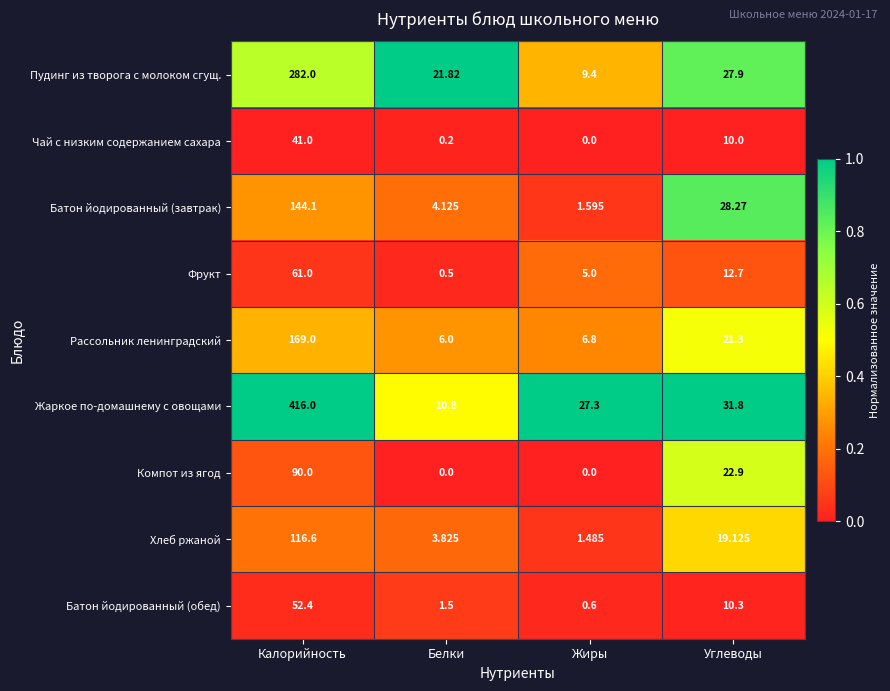

Which series changed the most between Жиры and Углеводы?

Батон йодированный (завтрак)